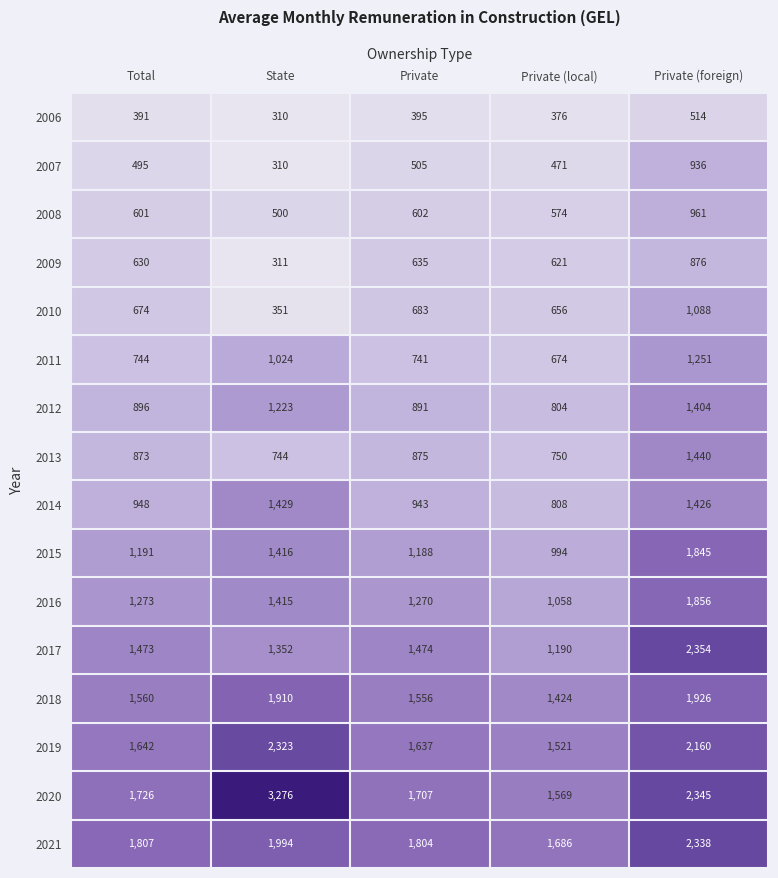

What is the lowest value of the 2017 series?

1190